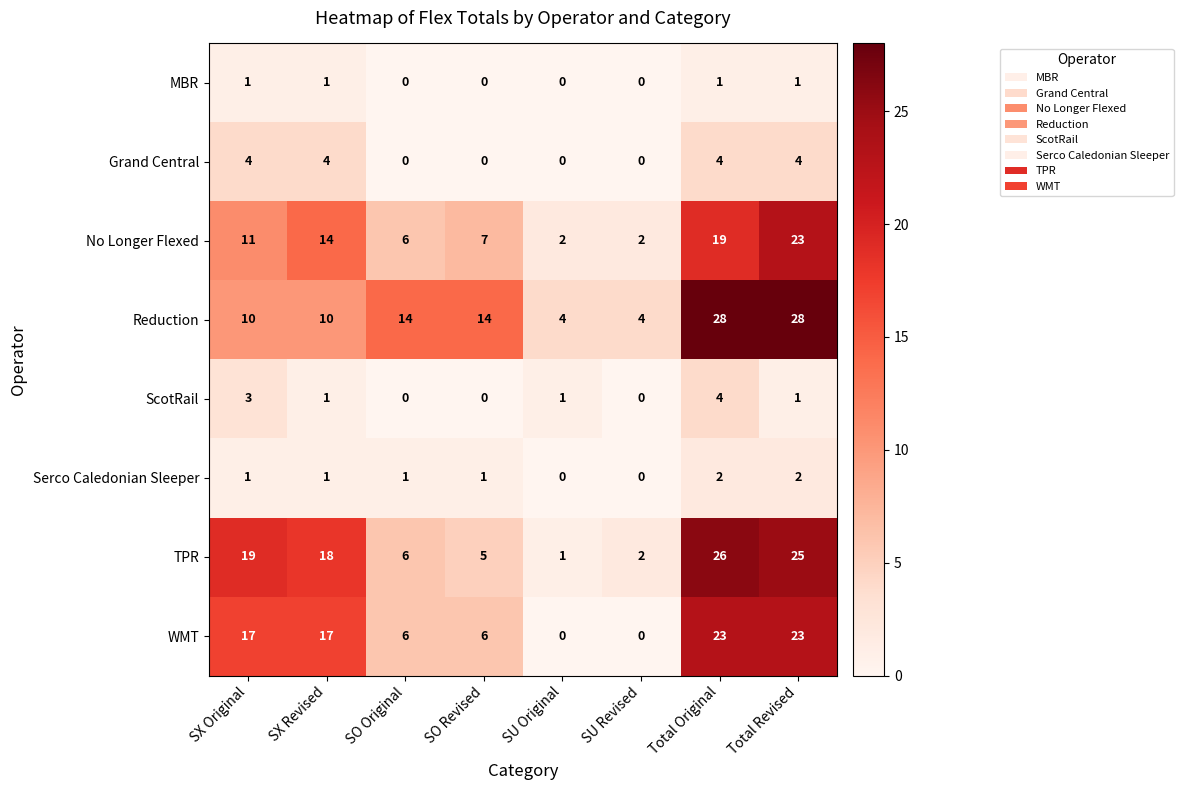

What is the difference between the highest and lowest values at SO Original?

14